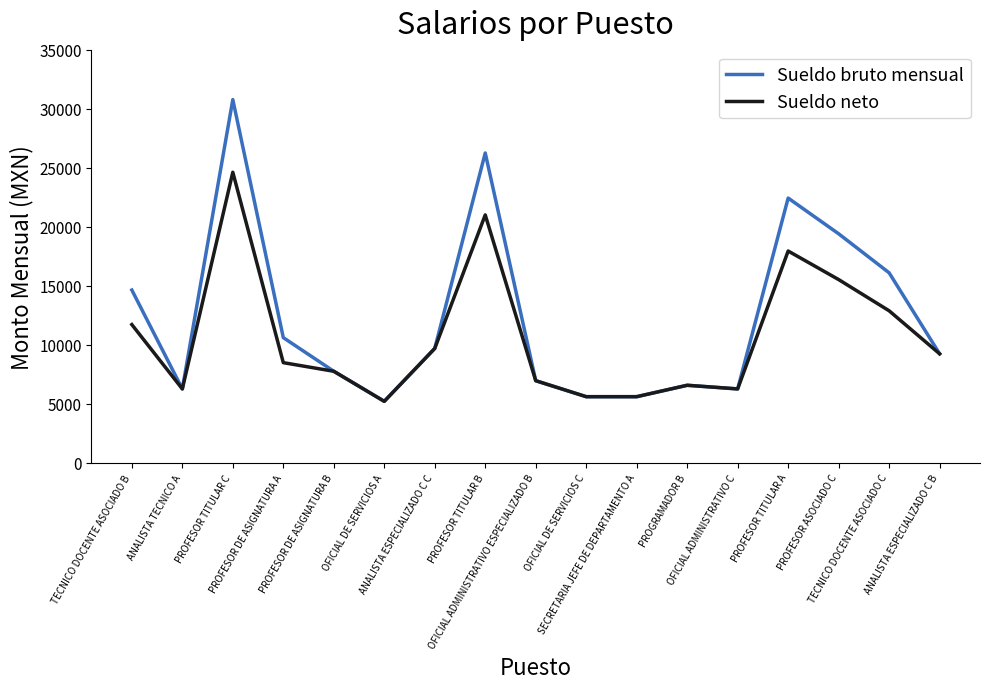

How many values in the Sueldo neto series exceed 8479?

9